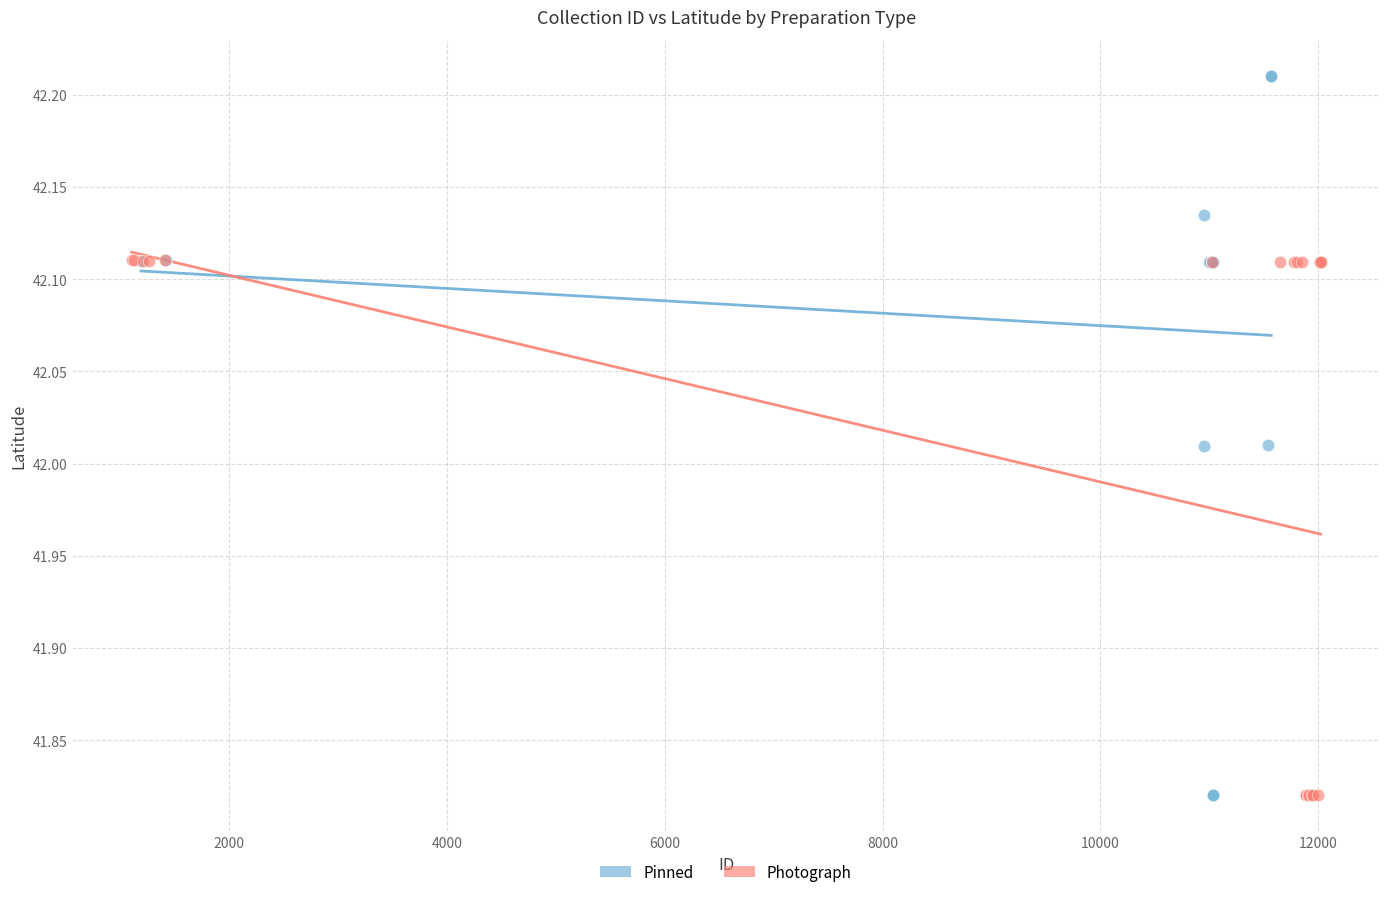

Which series reaches the maximum Y coordinate?

Pinned